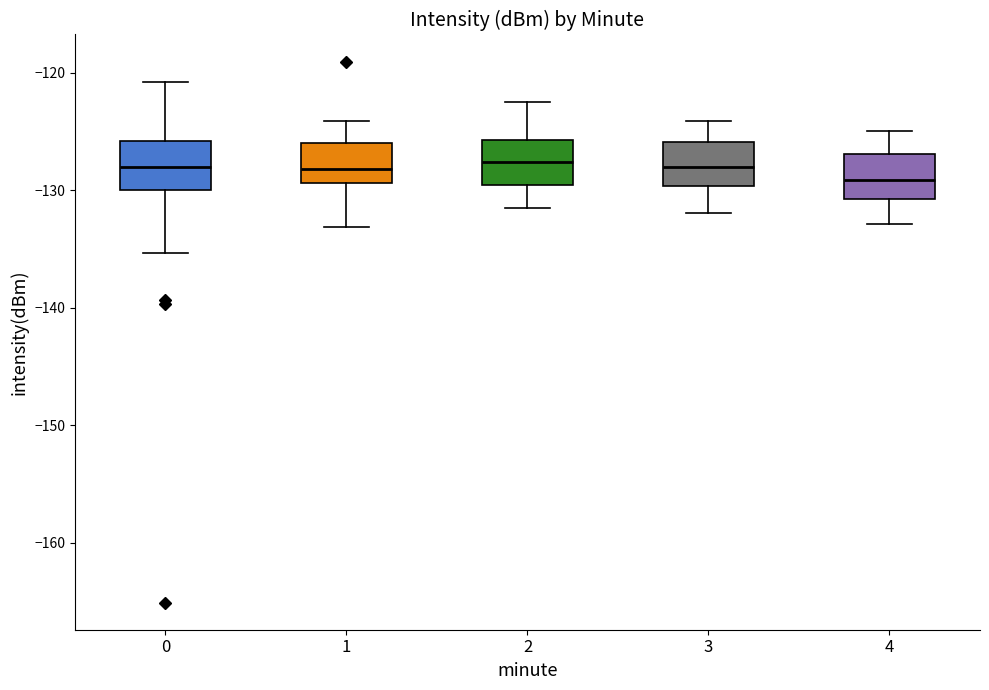

Where does the median line of the box at x = 0 sit on the y-axis? The values are not printed on the chart, so give them approximately, as read against the axis.

-128